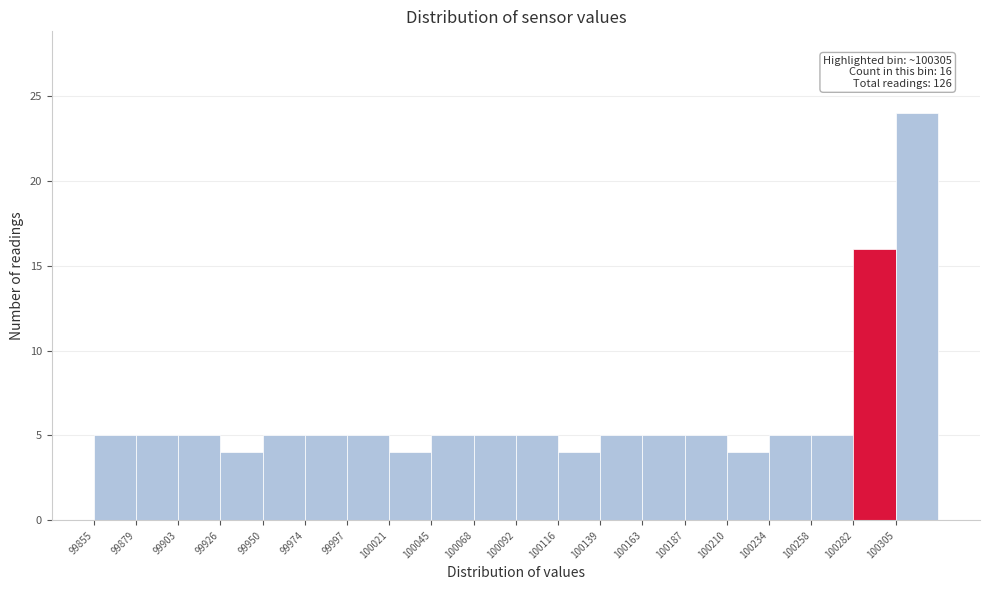

Which range on the x-axis has the tallest bar?

100305 to 100330